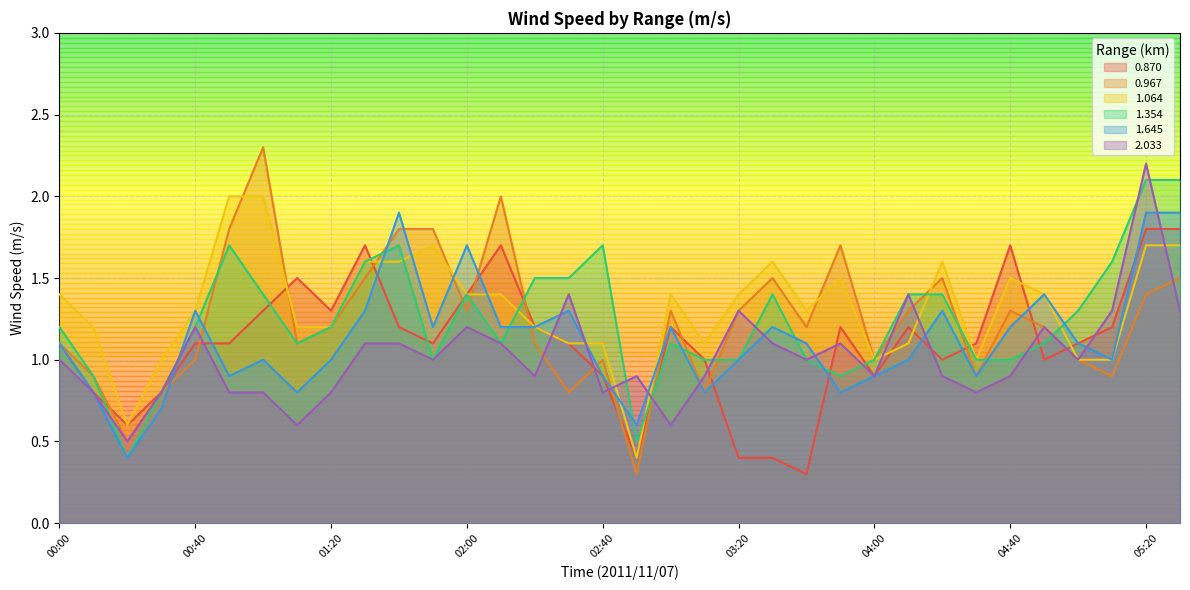

What is the greatest value displayed?

2.3